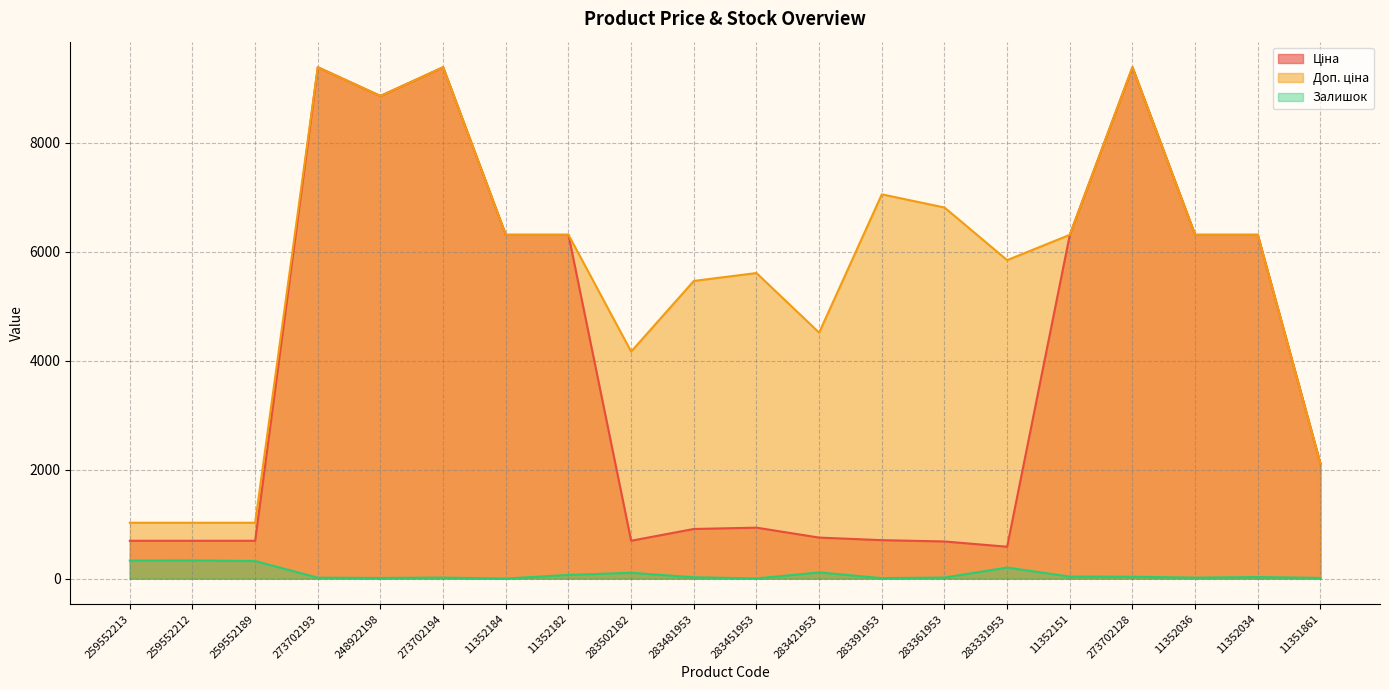

Does the chart display data point markers on the line(s)?

No